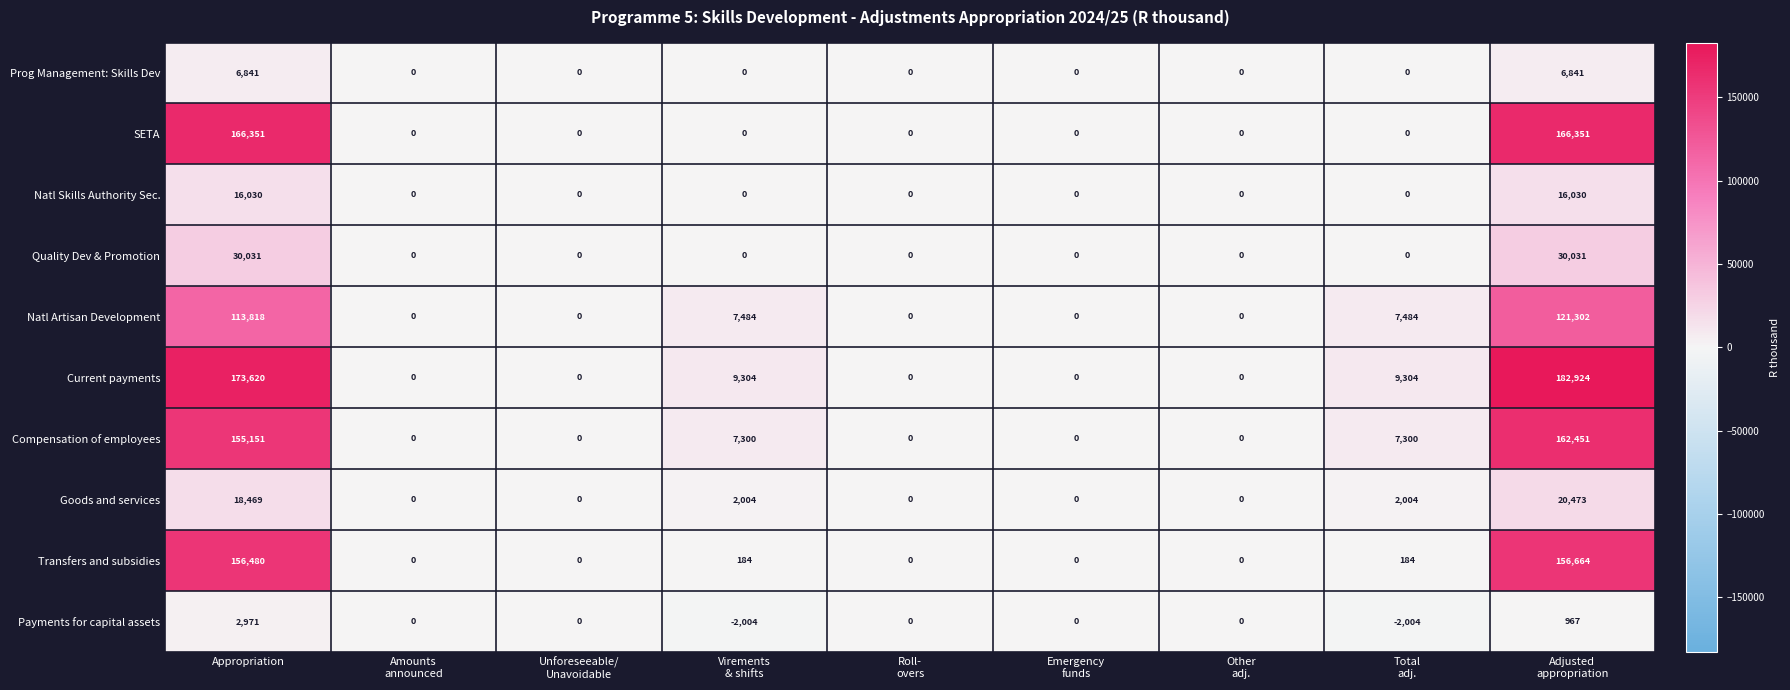

What is the maximum value shown in the chart?

182924